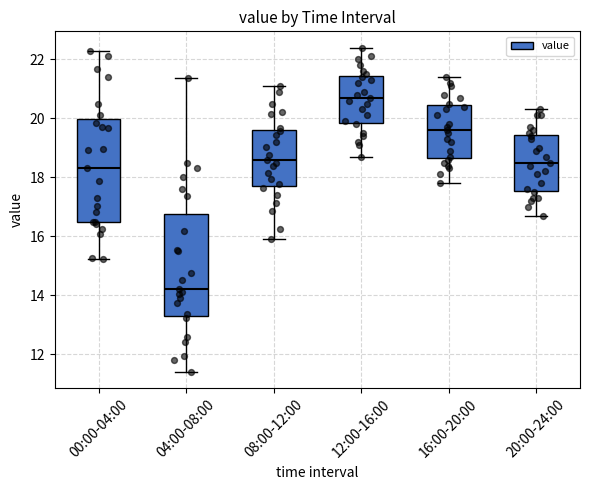

Where is the lower edge of the box for 08:00-12:00 on the y-axis? The values are not printed on the chart, so give them approximately, as read against the axis.

17.8